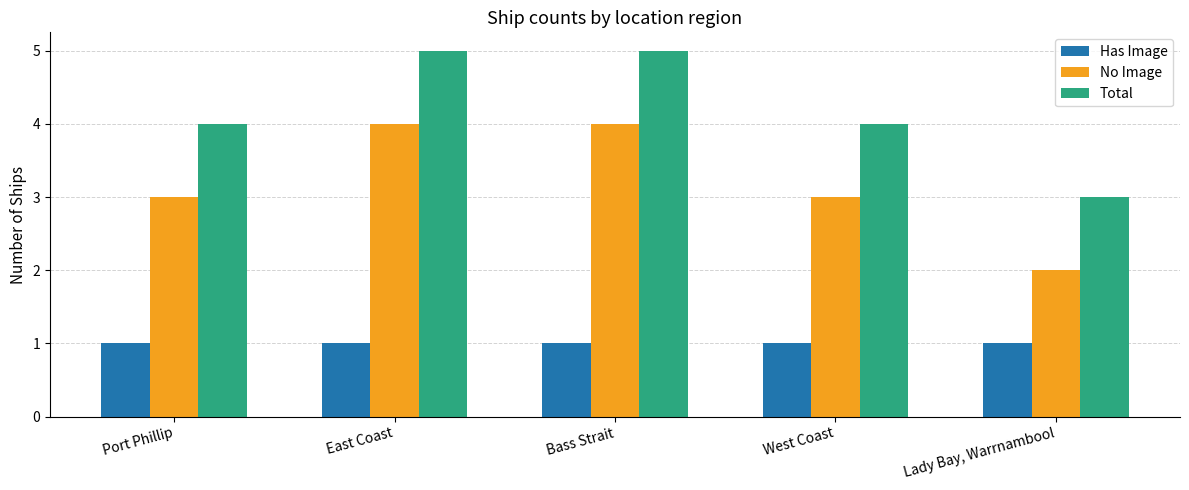

Reading left to right, transcribe all the data shown in this chart.

Has Image: Port Phillip=1	East Coast=1	Bass Strait=1	West Coast=1	Lady Bay, Warrnambool=1
No Image: Port Phillip=3	East Coast=4	Bass Strait=4	West Coast=3	Lady Bay, Warrnambool=2
Total: Port Phillip=4	East Coast=5	Bass Strait=5	West Coast=4	Lady Bay, Warrnambool=3